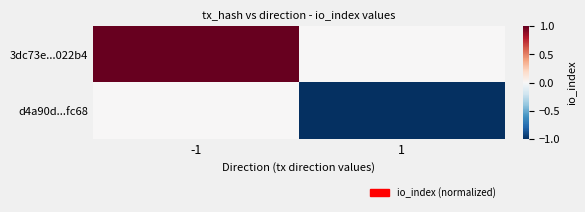

What is the minimum value shown in the chart?

-1